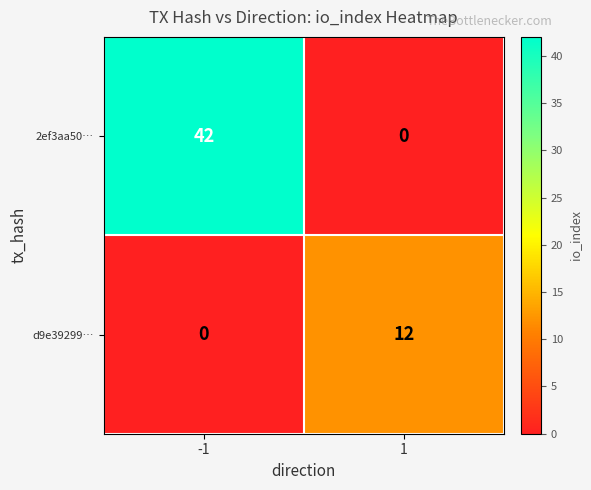

Which series has the largest total across all categories?

2ef3aa50…